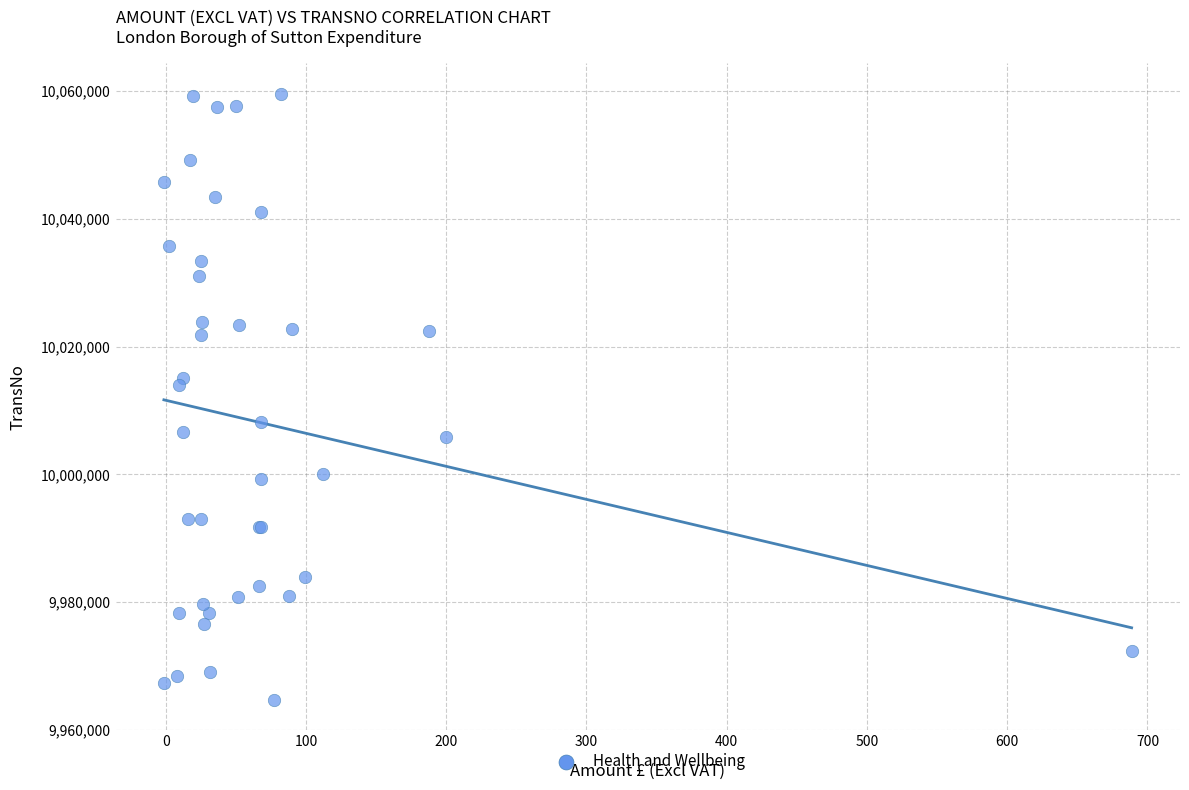

What Y value in the scatter plot is closest to 10012131?

10014030.4